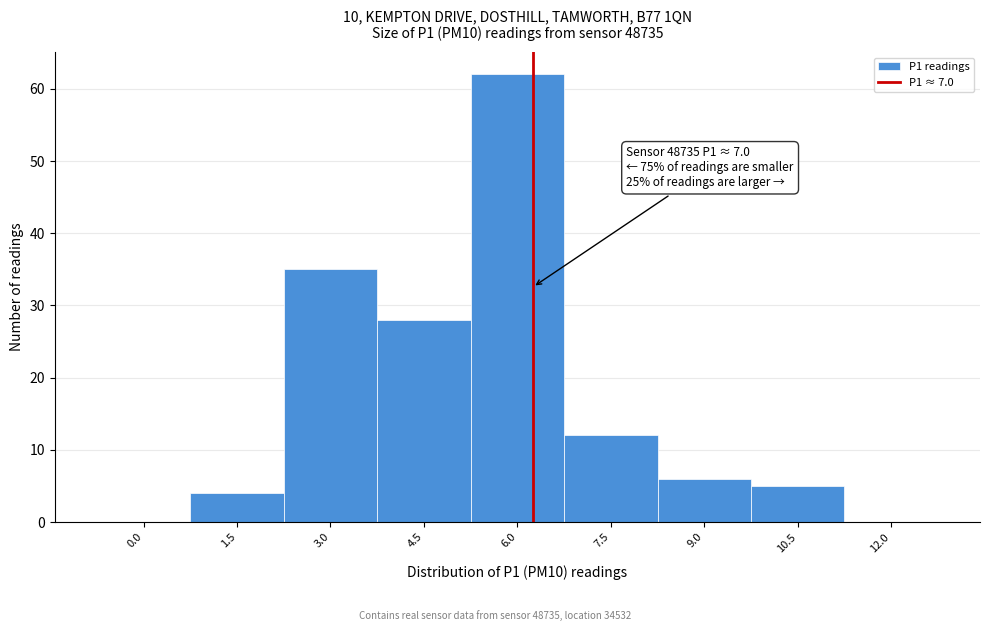

Reading right to left, what are all the values shown in this chart?

12.0=0	10.5=5	9.0=6	7.5=12	6.0=62	4.5=28	3.0=35	1.5=4	0.0=0